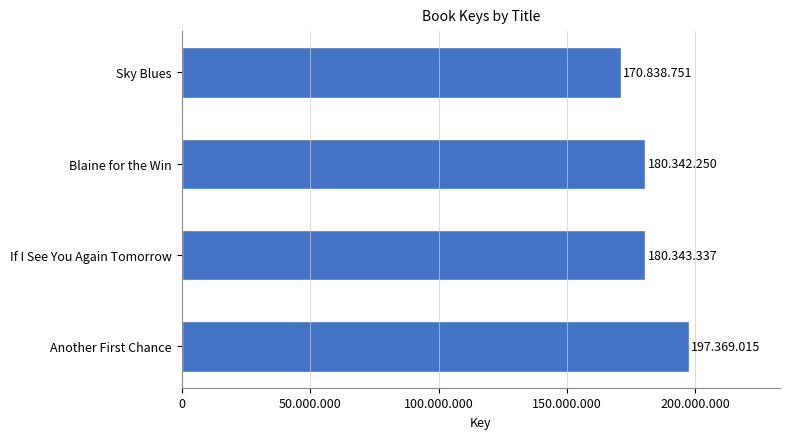

Are the bars horizontal?

Yes